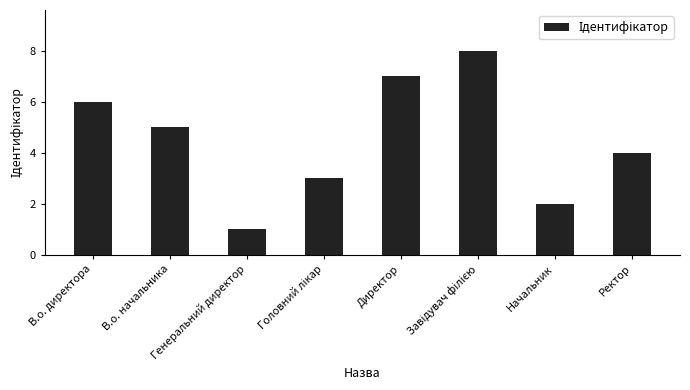

True or false: the data shows 6 at В.о. директора.

True